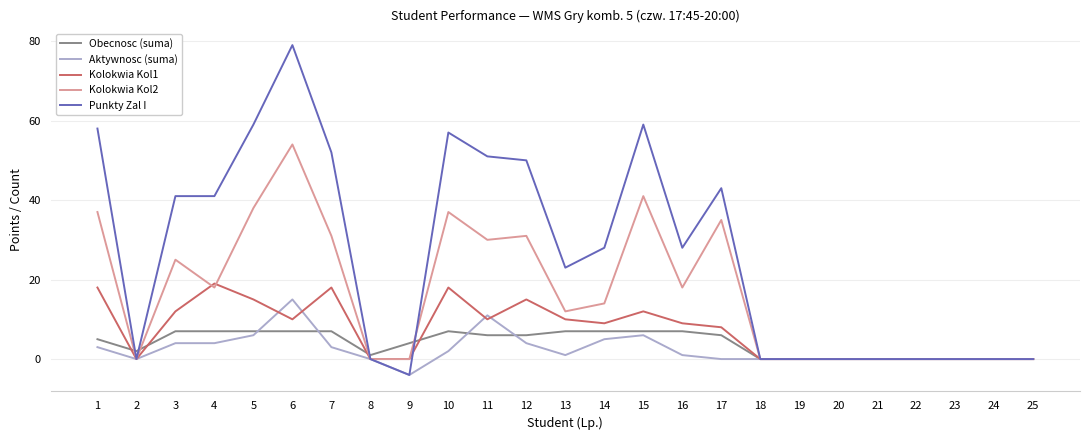

What is the maximum value shown in the chart?

79